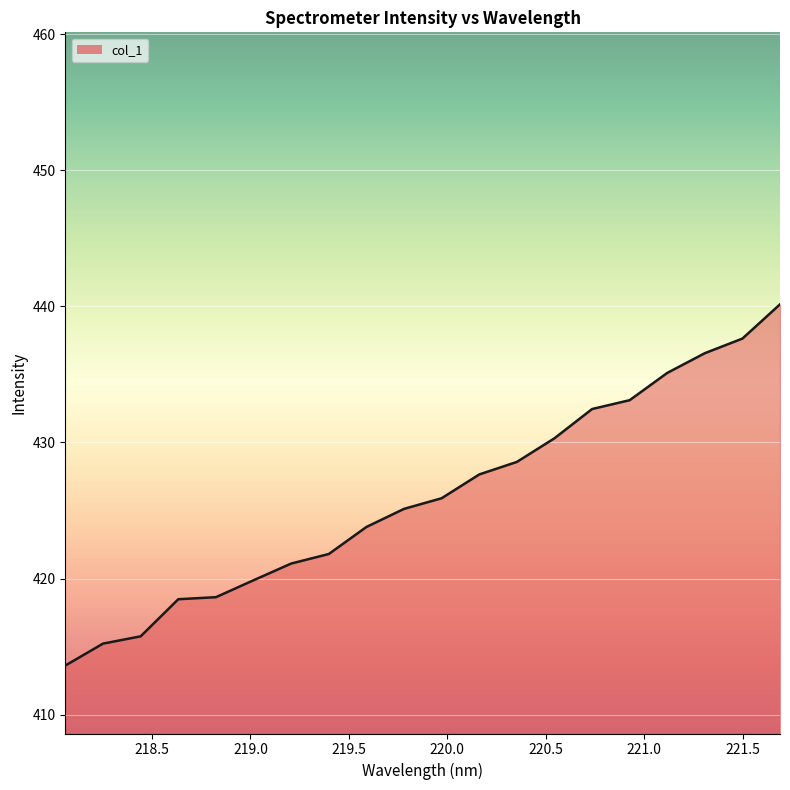

What is the difference between the maximum and minimum values?

26.6